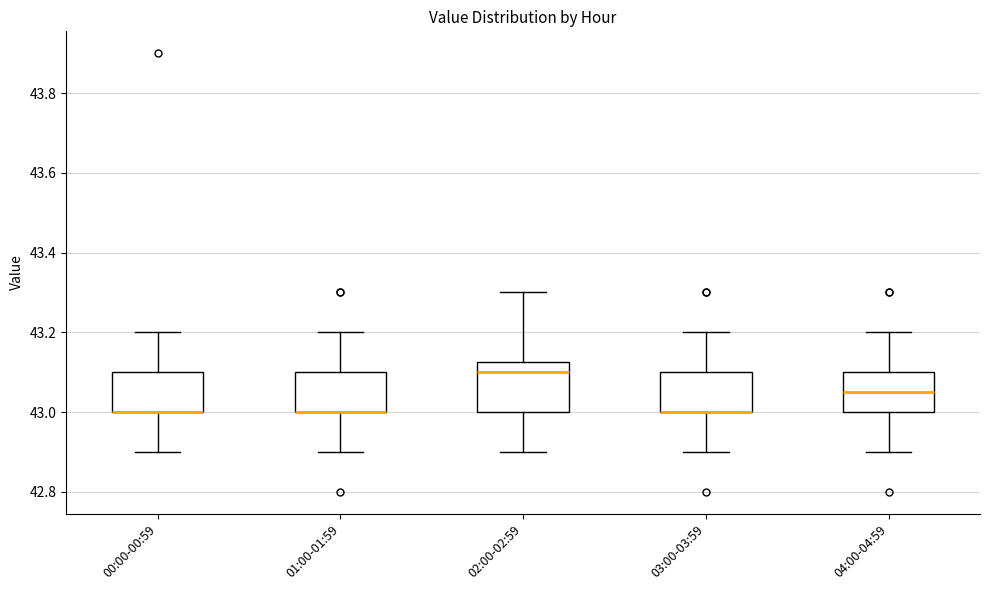

Where does the median line of the box for 04:00-04:59 sit on the y-axis? The values are not printed on the chart, so give them approximately, as read against the axis.

43.06